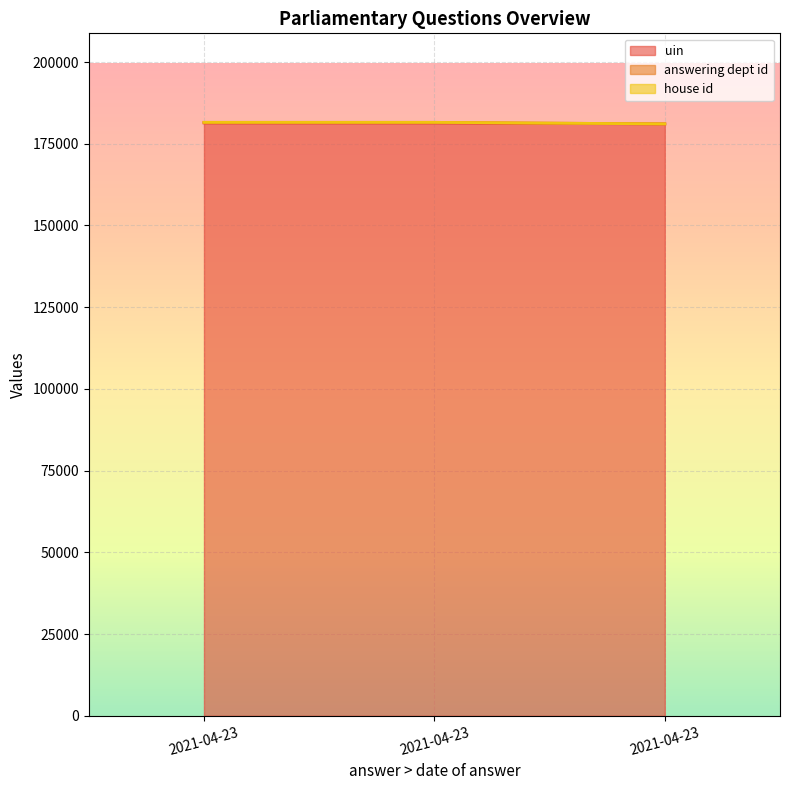

What is the average value of the uin series?

181252